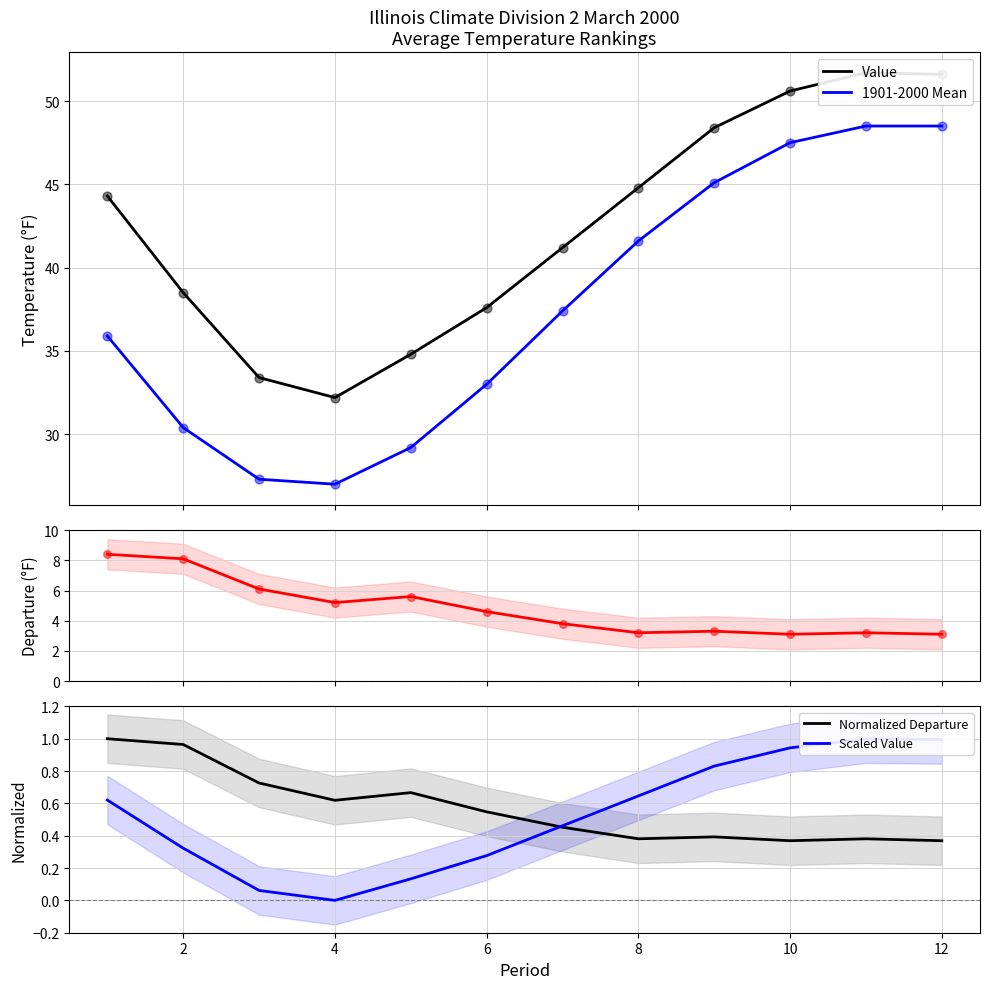

Which series has the largest Y range (max minus min)?

1901-2000 Mean